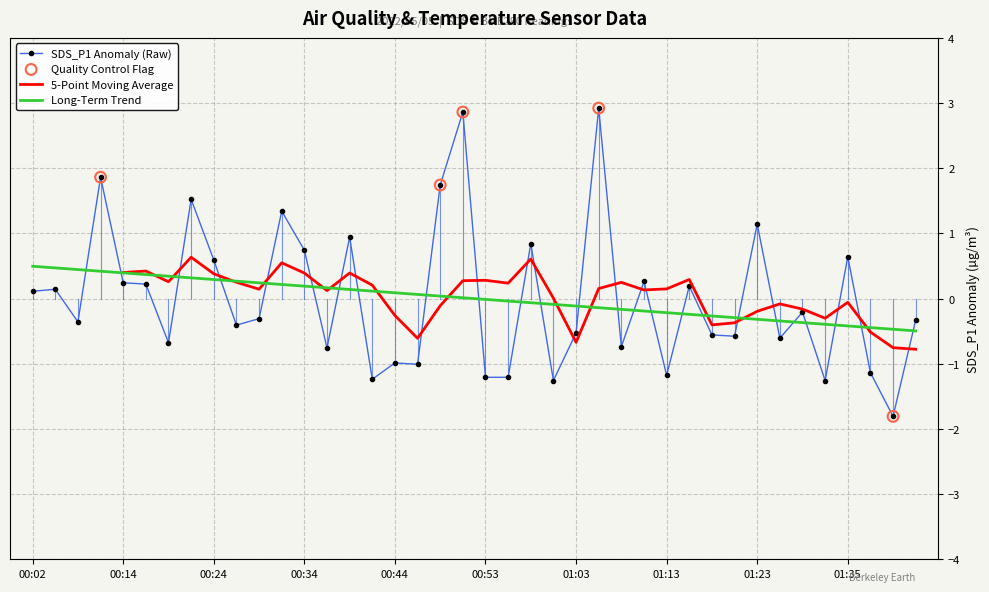

True or false: SDS_P1 Anomaly (Raw) and Long-Term Trend intersect in this chart.

True